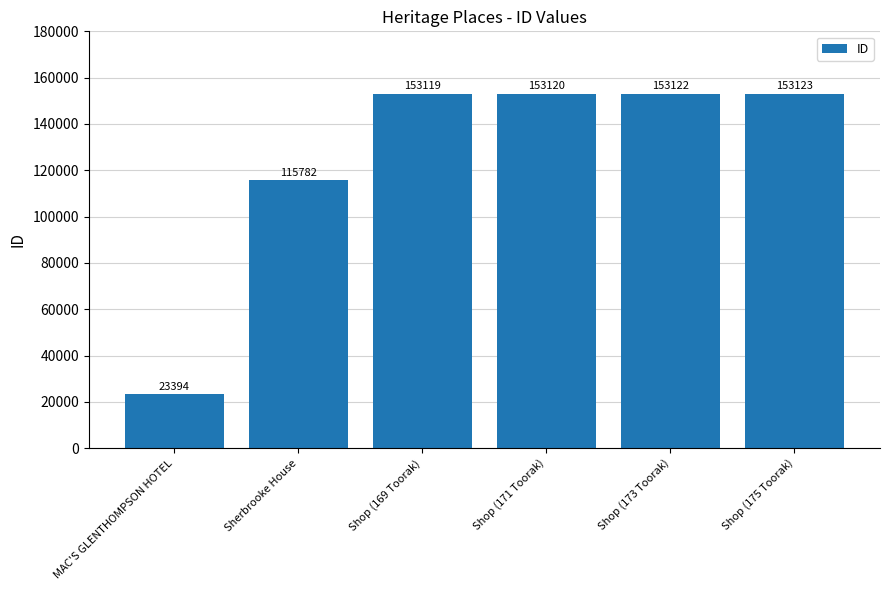

What is the average value?

125277